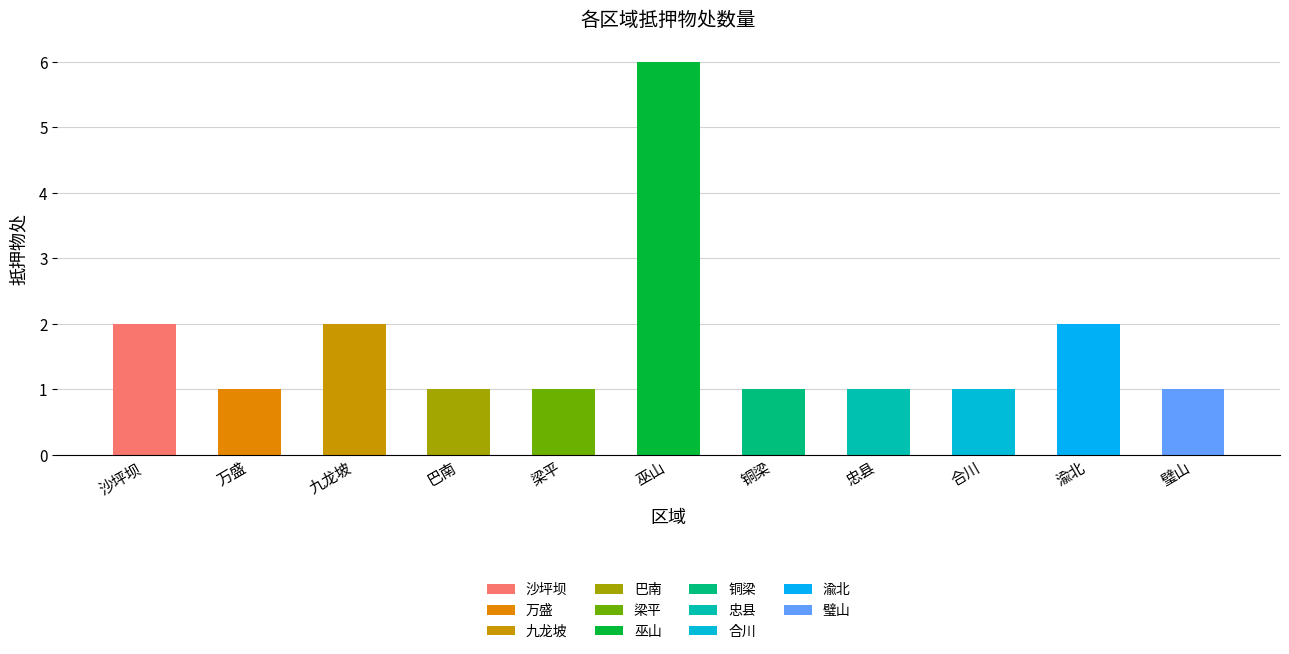

Which category has the highest value across all series?

巫山